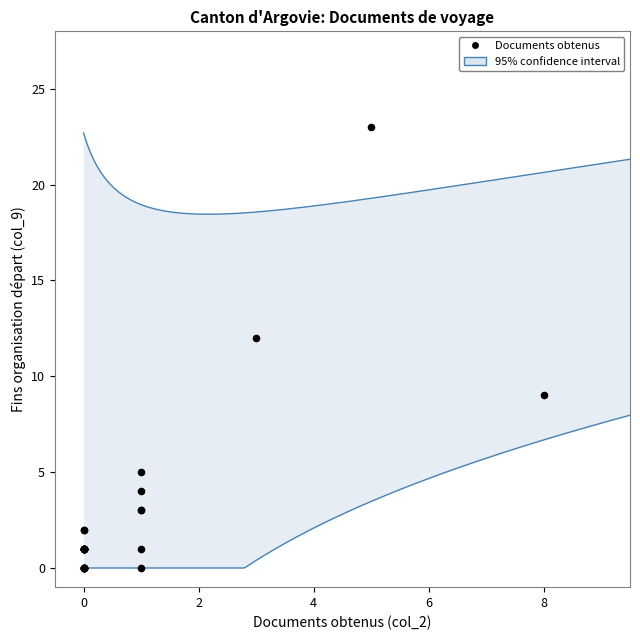

What Y value in the scatter plot is closest to 11?

12